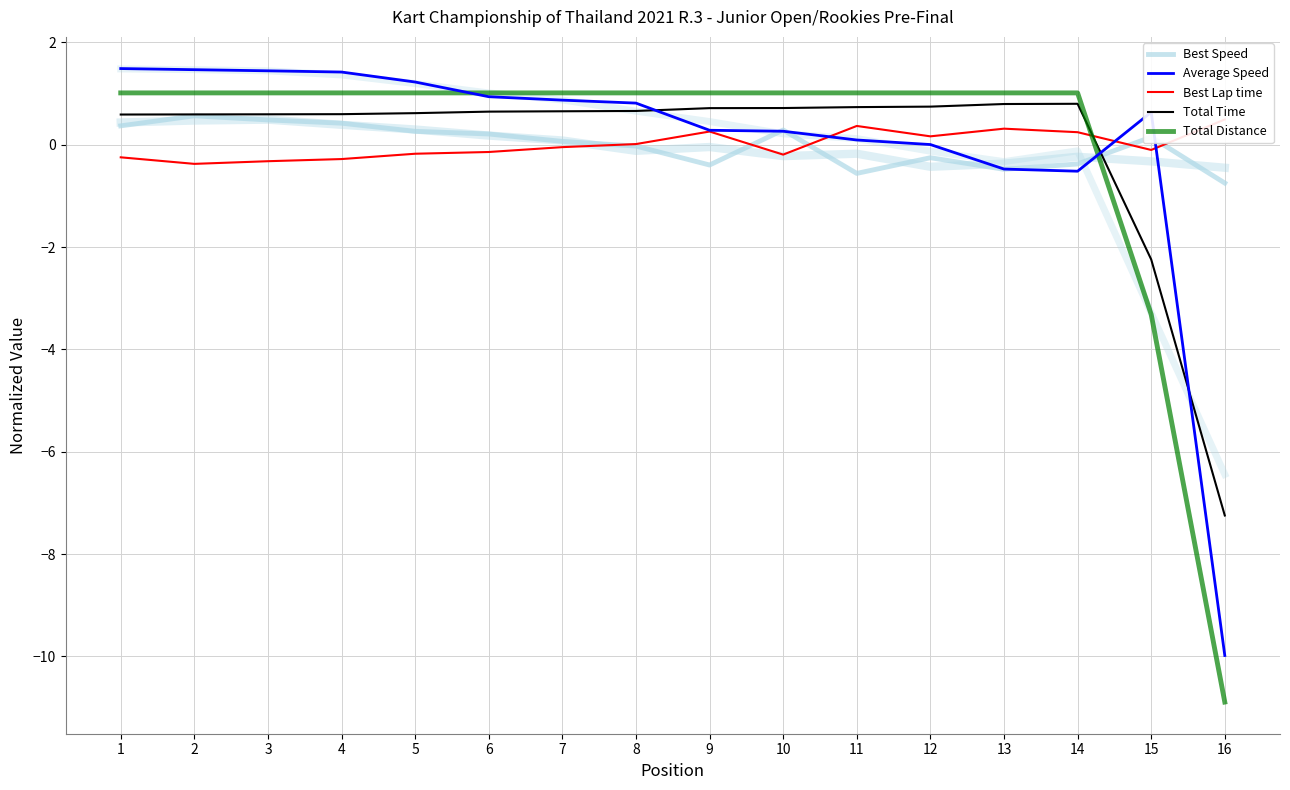

Does the chart have visible grid lines?

Yes